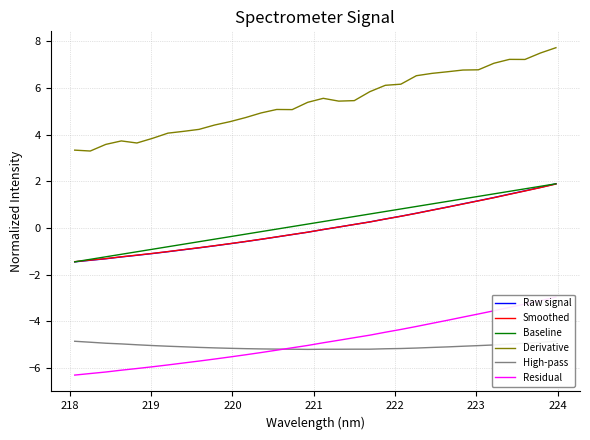

True or false: Derivative and Raw signal intersect in this chart.

False